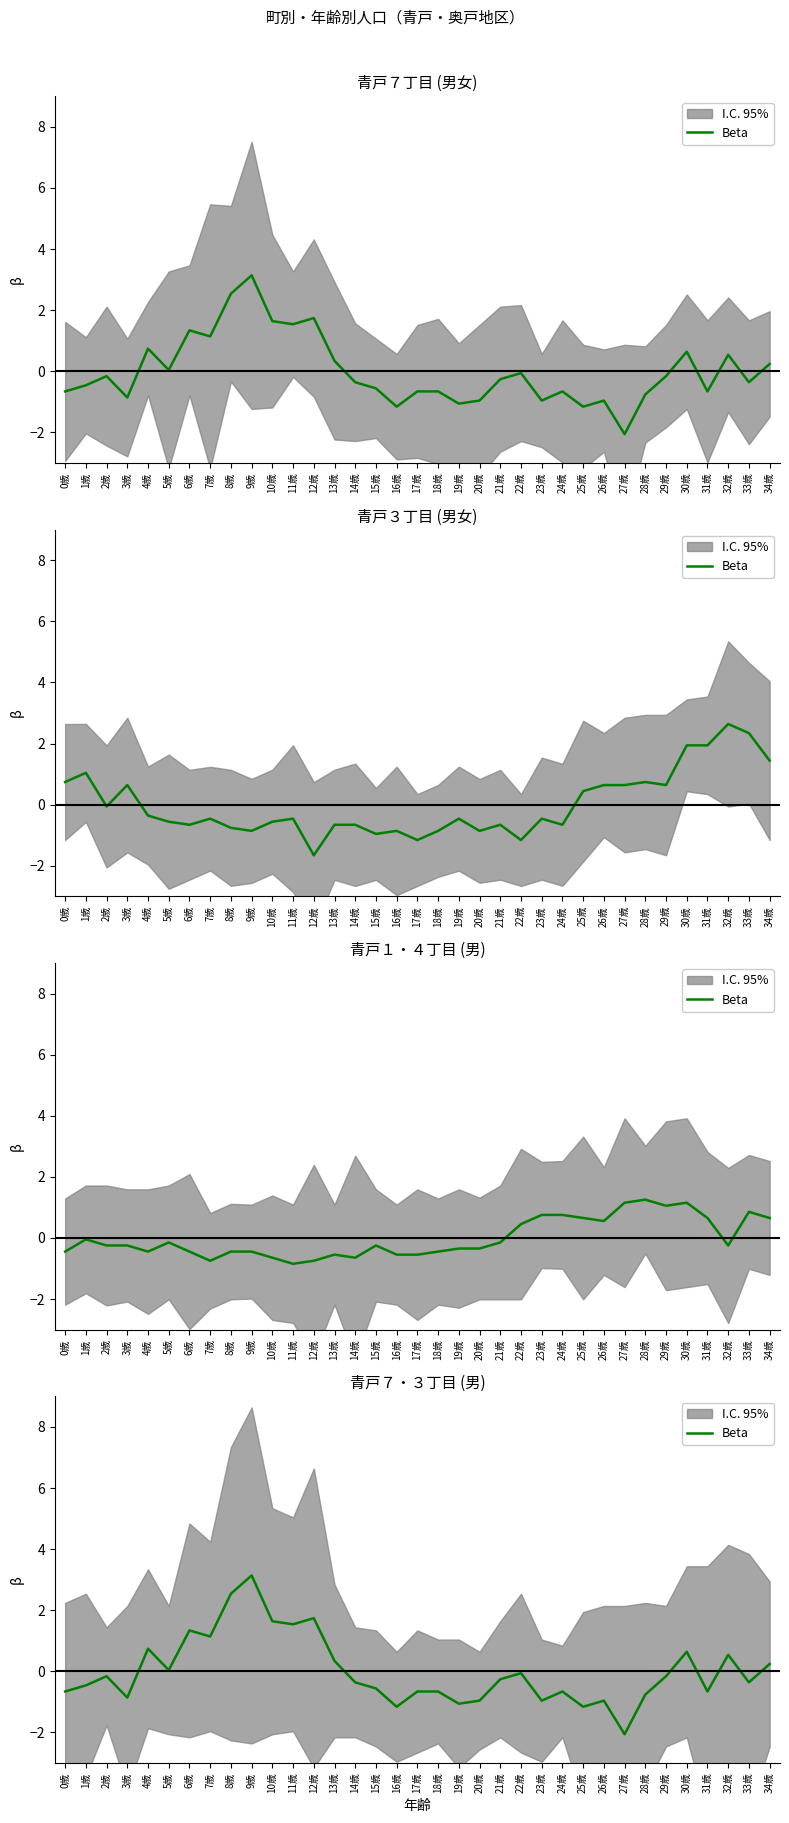

What is the label of the 3rd point from the left?

2歳